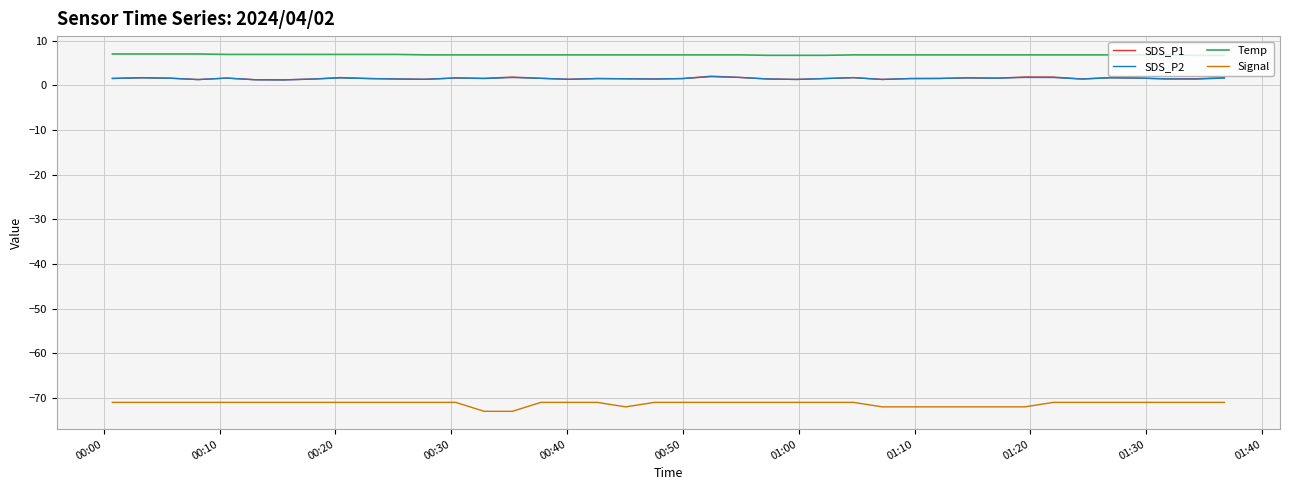

Is this an area chart (filled region under the line)?

No